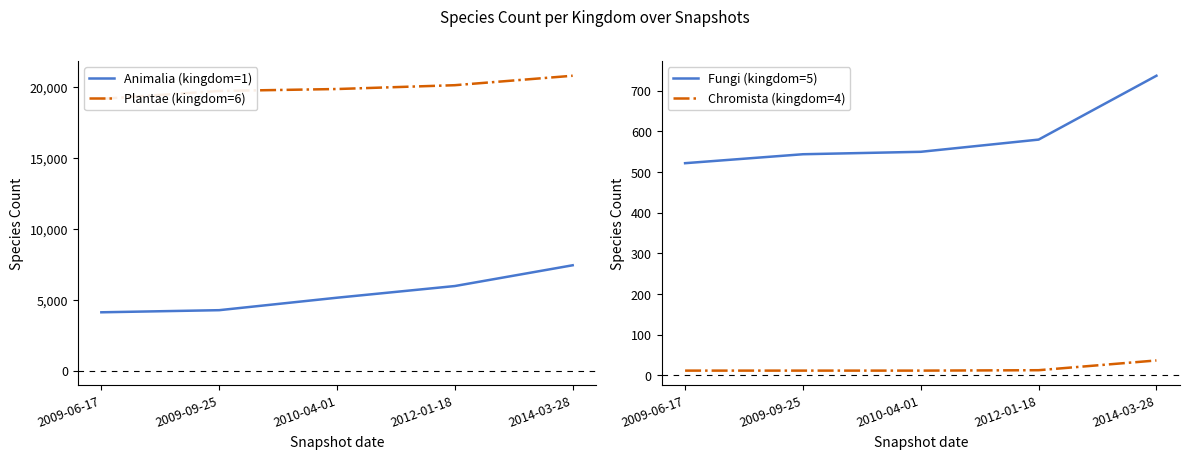

Reading right to left, what are all the values shown in this chart?

Animalia (kingdom=1): 2014-03-28=7435	2012-01-18=5969	2010-04-01=5145	2009-09-25=4265	2009-06-17=4116
Plantae (kingdom=6): 2014-03-28=20810	2012-01-18=20143	2010-04-01=19873	2009-09-25=19736	2009-06-17=19178
Fungi (kingdom=5): 2014-03-28=737	2012-01-18=580	2010-04-01=550	2009-09-25=544	2009-06-17=522
Chromista (kingdom=4): 2014-03-28=37	2012-01-18=13	2010-04-01=12	2009-09-25=12	2009-06-17=12